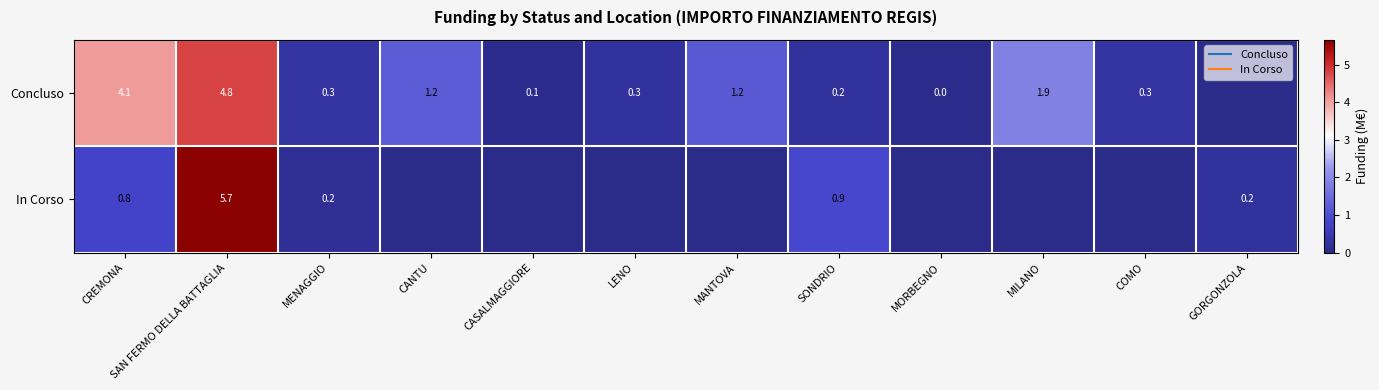

List the series in order of their peak value, highest first.

In Corso, Concluso